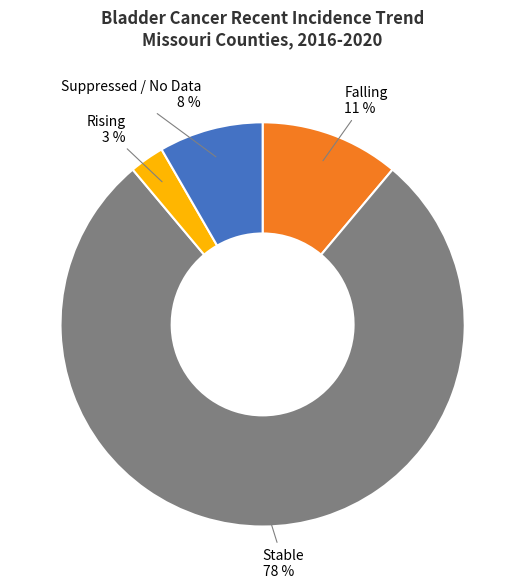

Between Rising and Stable, which is larger?

Stable